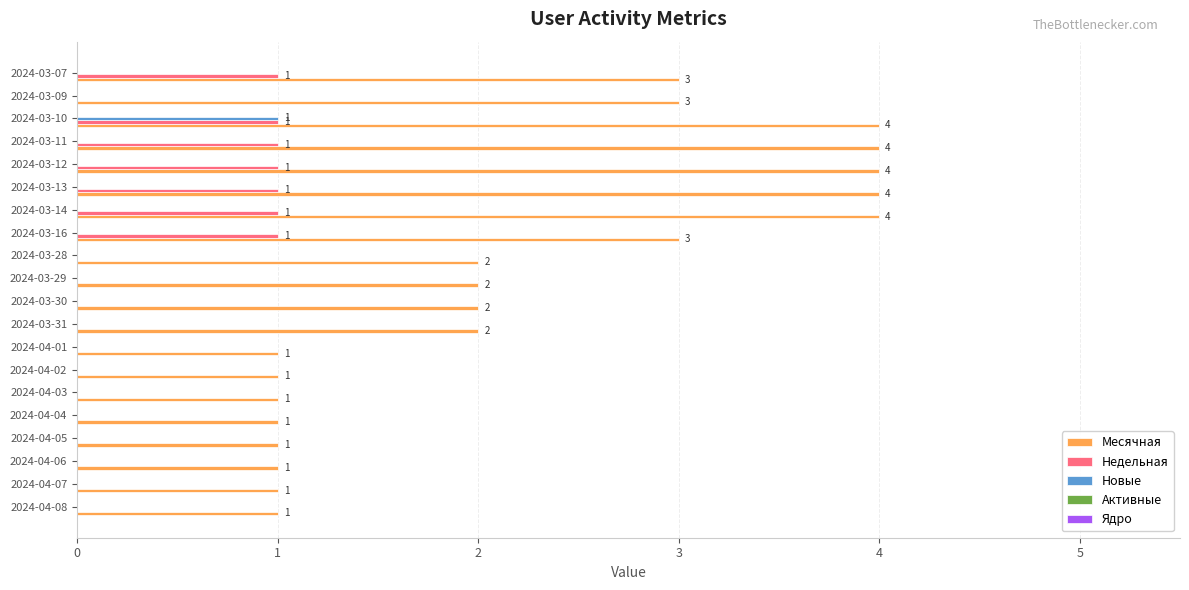

At which label does Новые reach its peak?

2024-03-10